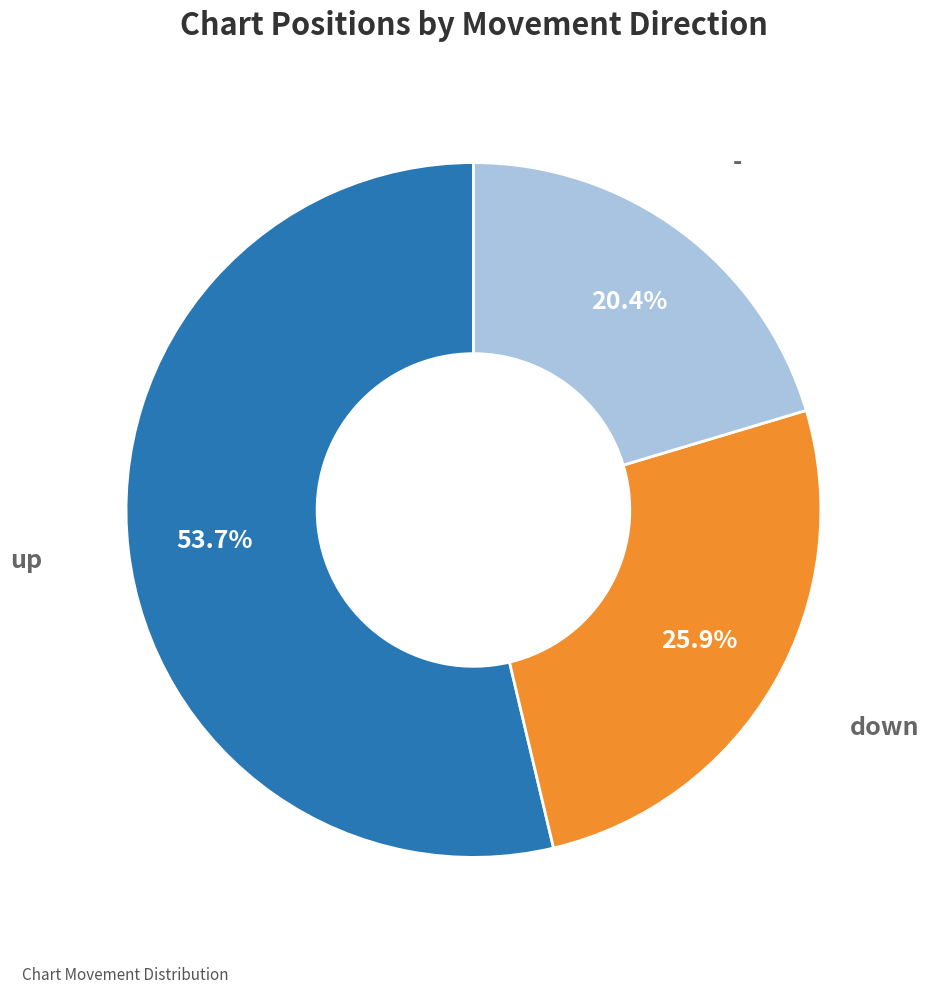

How many slices are in this pie chart?

3